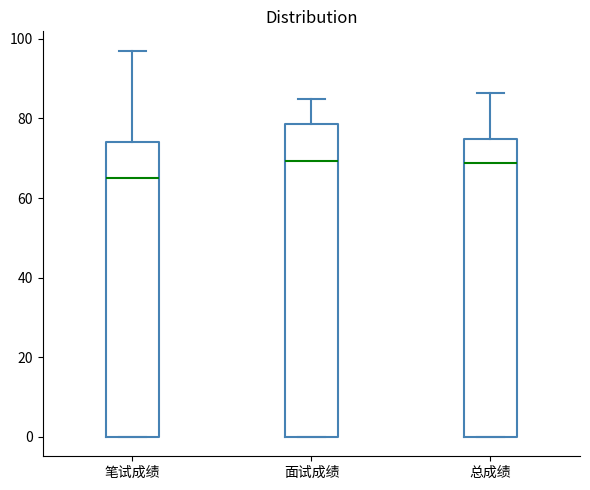

Reading left to right, transcribe this box plot: for each box, give where its median line is, the range the box spans, and where its two whiskers end, as read against the y-axis. The values are not printed on the chart, so give them approximately, as read against the axis.

笔试成绩: median 66, box 0 to 74, whiskers 0 to 98
面试成绩: median 70, box 0 to 78, whiskers 0 to 84
总成绩: median 68, box 0 to 74, whiskers 0 to 86